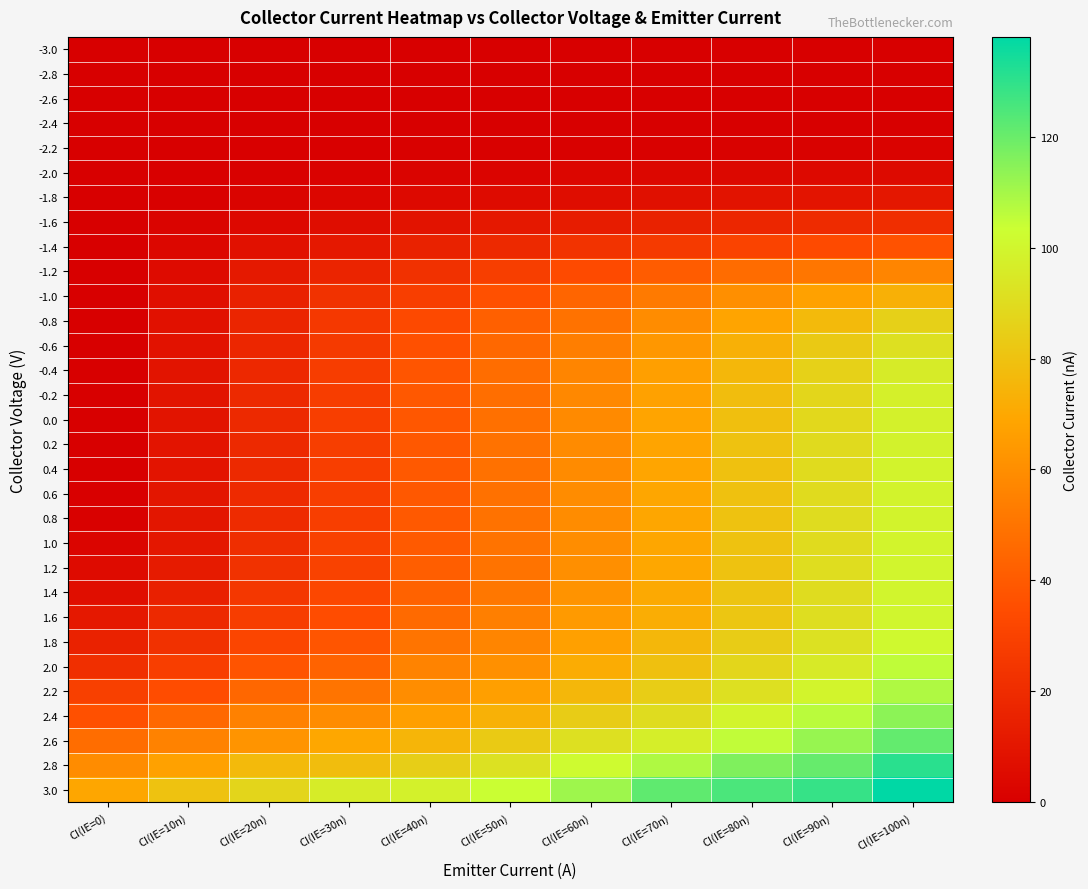

Which category has the lowest value across all series?

CI(IE=20n)